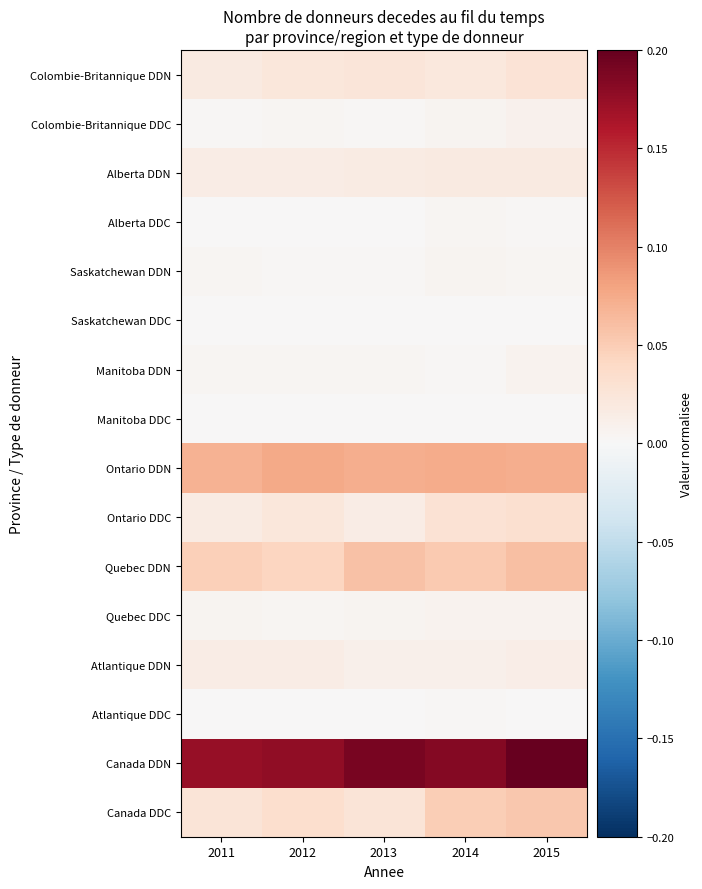

Reading right to left, extract all data points from this chart.

Colombie-Britannique DDN: 2015=0.0	2014=0.0	2013=0.0	2012=0.0	2011=0.0
Colombie-Britannique DDC: 2015=0.0	2014=0.0	2013=0.0	2012=0.0	2011=0.0
Alberta DDN: 2015=0.0	2014=0.0	2013=0.0	2012=0.0	2011=0.0
Alberta DDC: 2015=0.0	2014=0.0	2013=0.0	2012=0.0	2011=0.0
Saskatchewan DDN: 2015=0.0	2014=0.0	2013=0.0	2012=0.0	2011=0.0
Saskatchewan DDC: 2015=0.0	2014=0.0	2013=0.0	2012=0.0	2011=0.0
Manitoba DDN: 2015=0.0	2014=0.0	2013=0.0	2012=0.0	2011=0.0
Manitoba DDC: 2015=0.0	2014=0.0	2013=0.0	2012=0.0	2011=0.0
Ontario DDN: 2015=0.1	2014=0.1	2013=0.1	2012=0.1	2011=0.1
Ontario DDC: 2015=0.0	2014=0.0	2013=0.0	2012=0.0	2011=0.0
Quebec DDN: 2015=0.1	2014=0.1	2013=0.1	2012=0.0	2011=0.0
Quebec DDC: 2015=0.0	2014=0.0	2013=0.0	2012=0.0	2011=0.0
Atlantique DDN: 2015=0.0	2014=0.0	2013=0.0	2012=0.0	2011=0.0
Atlantique DDC: 2015=0.0	2014=0.0	2013=0.0	2012=0.0	2011=0.0
Canada DDN: 2015=0.2	2014=0.2	2013=0.2	2012=0.2	2011=0.2
Canada DDC: 2015=0.1	2014=0.0	2013=0.0	2012=0.0	2011=0.0